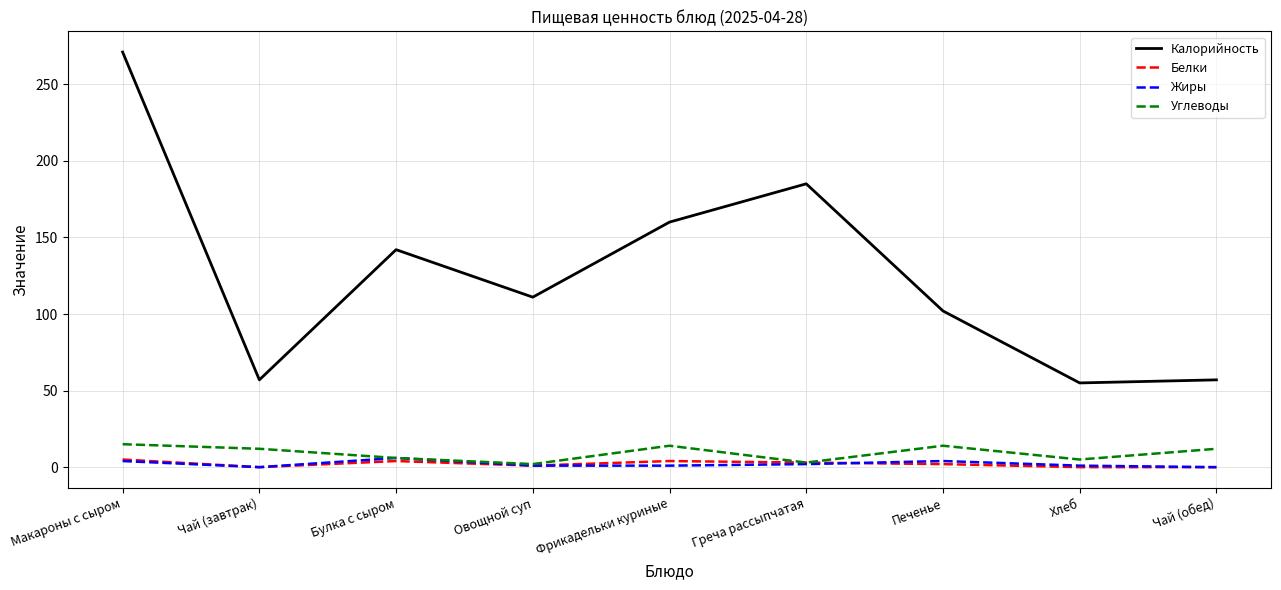

At which category is the sum across all series the highest?

Макароны с сыром